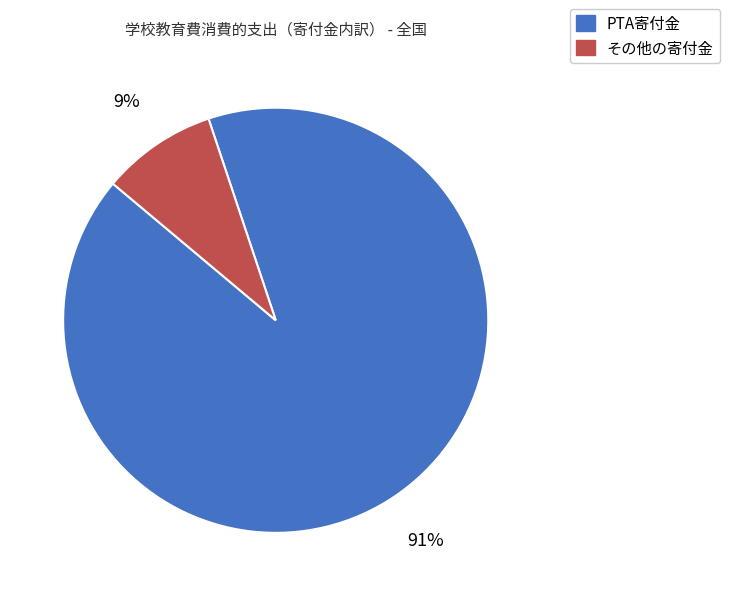

What is the ratio of the value at その他の寄付金 to the value at PTA寄付金?

0.1